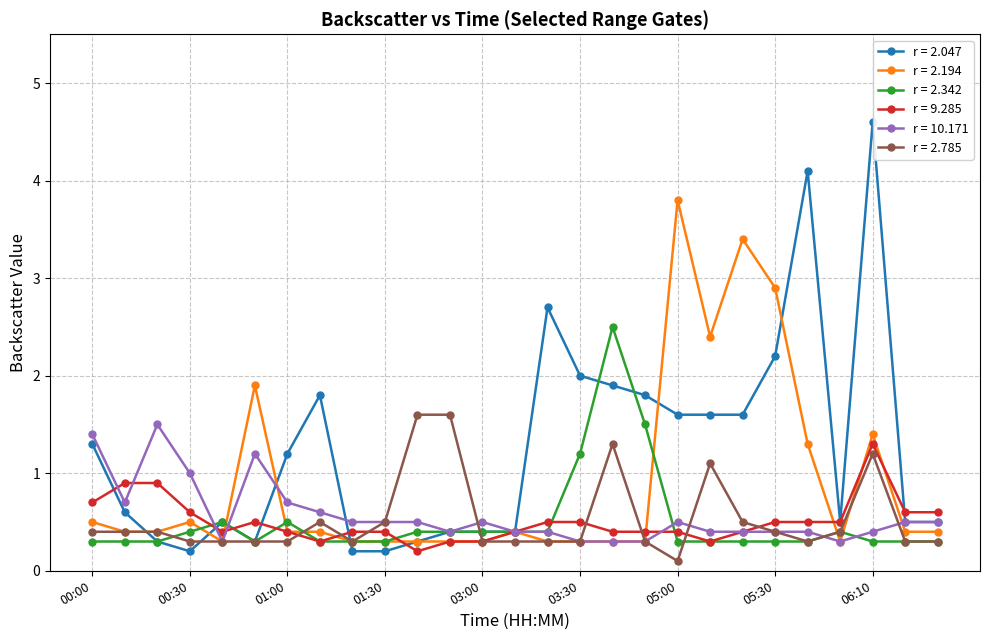

What is the value of the r = 2.194 point at the 27th from the left?

0.4